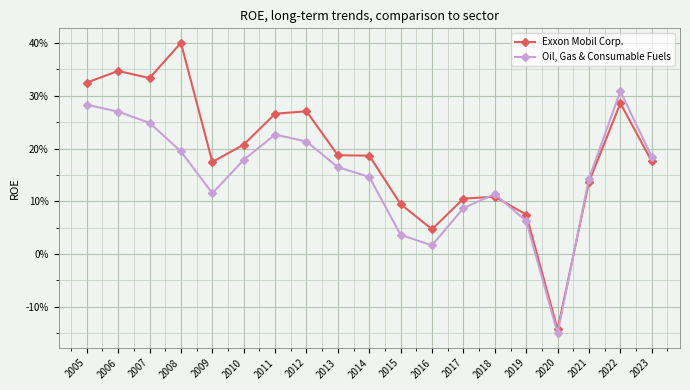

What is the average value of the Exxon Mobil Corp. series?

0.2